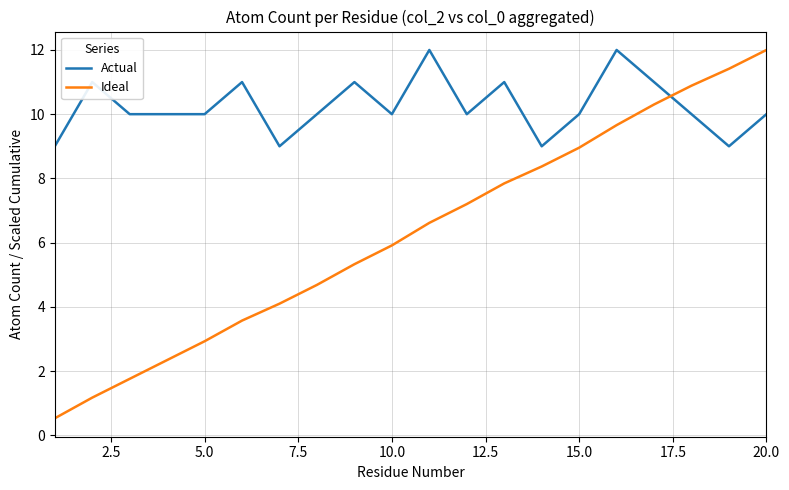

After their last crossing, which series has the higher values: Ideal or Actual?

Ideal